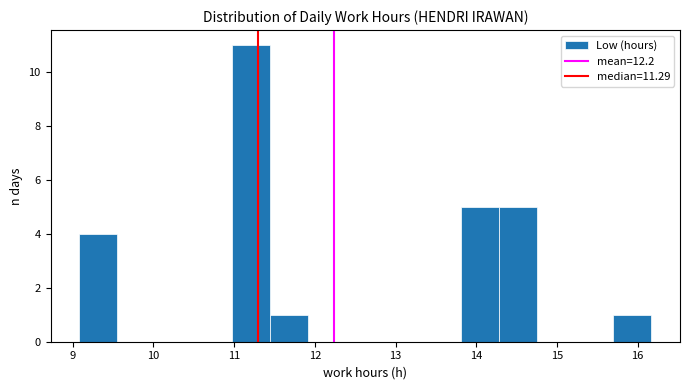

Reading left to right, list every bar in this chart as the range it spans on the x-axis followed by its height. Neither the bar edges nor the heights are printed on the chart, so give them approximately, as read against the axes.

9.1 to 9.6: 4
9.6 to 10.0: 0
10.0 to 10.5: 0
10.5 to 11.0: 0
11.0 to 11.4: 11
11.4 to 11.9: 1
11.9 to 12.4: 0
12.4 to 12.9: 0
12.9 to 13.3: 0
13.3 to 13.8: 0
13.8 to 14.3: 5
14.3 to 14.8: 5
14.8 to 15.2: 0
15.2 to 15.7: 0
15.7 to 16.2: 1